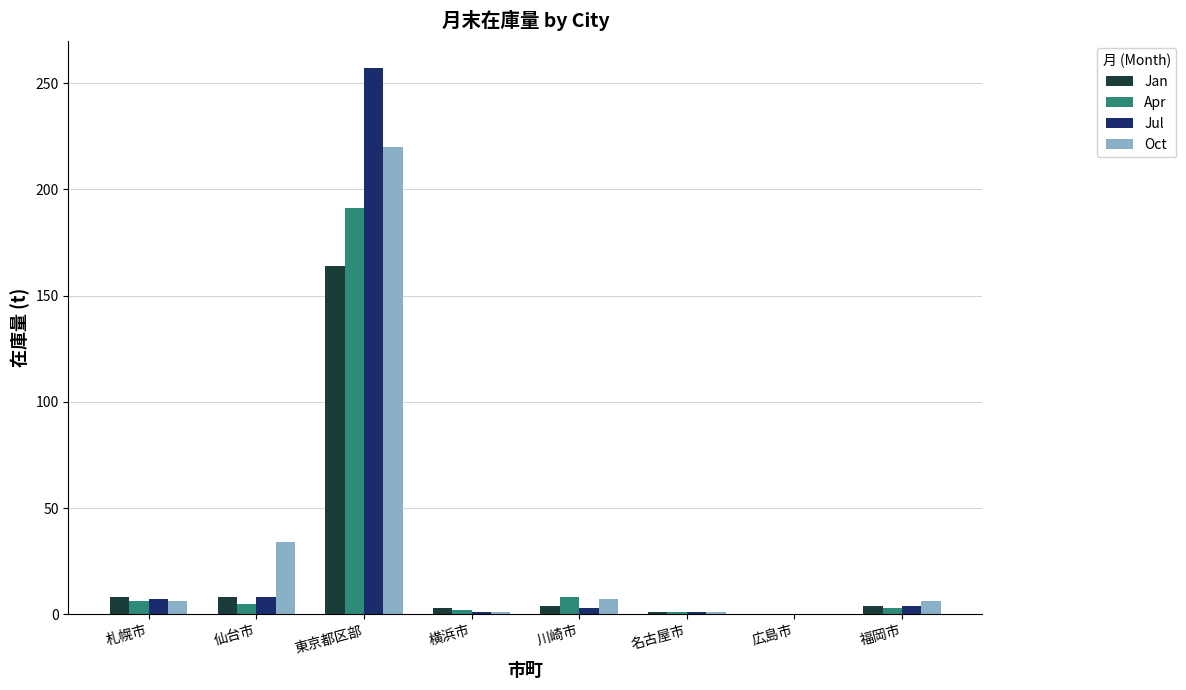

The Oct series shows 6 at 福岡市. True or false?

True